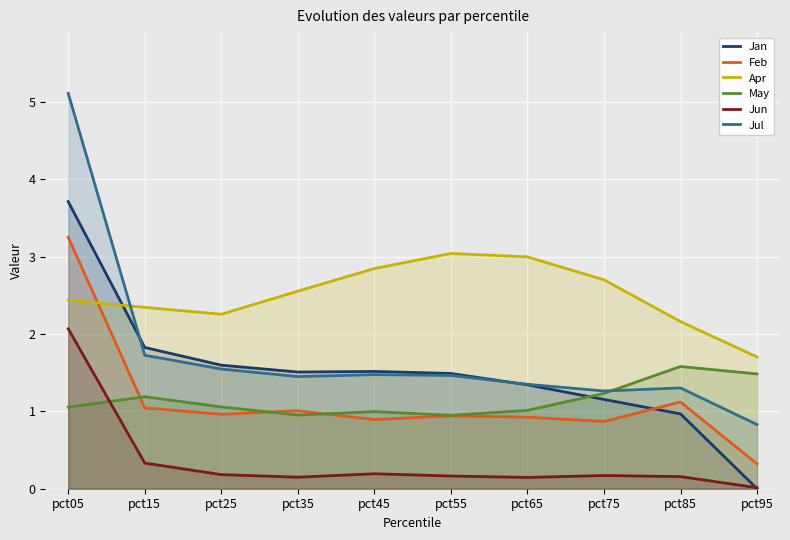

Which series has the largest total across all categories?

Apr